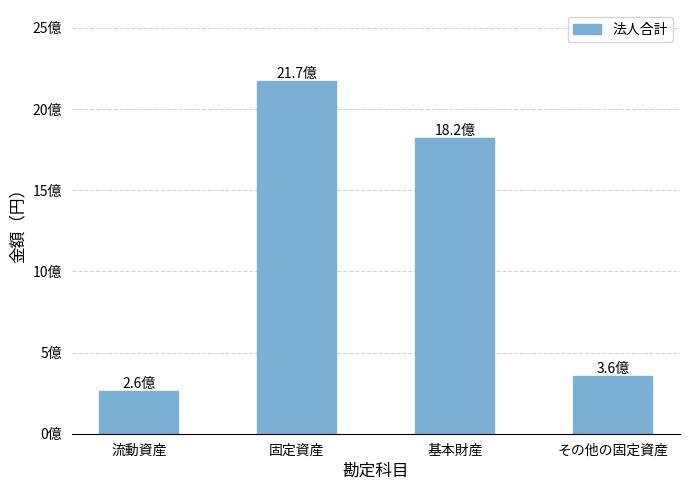

What position from the left is 基本財産?

3